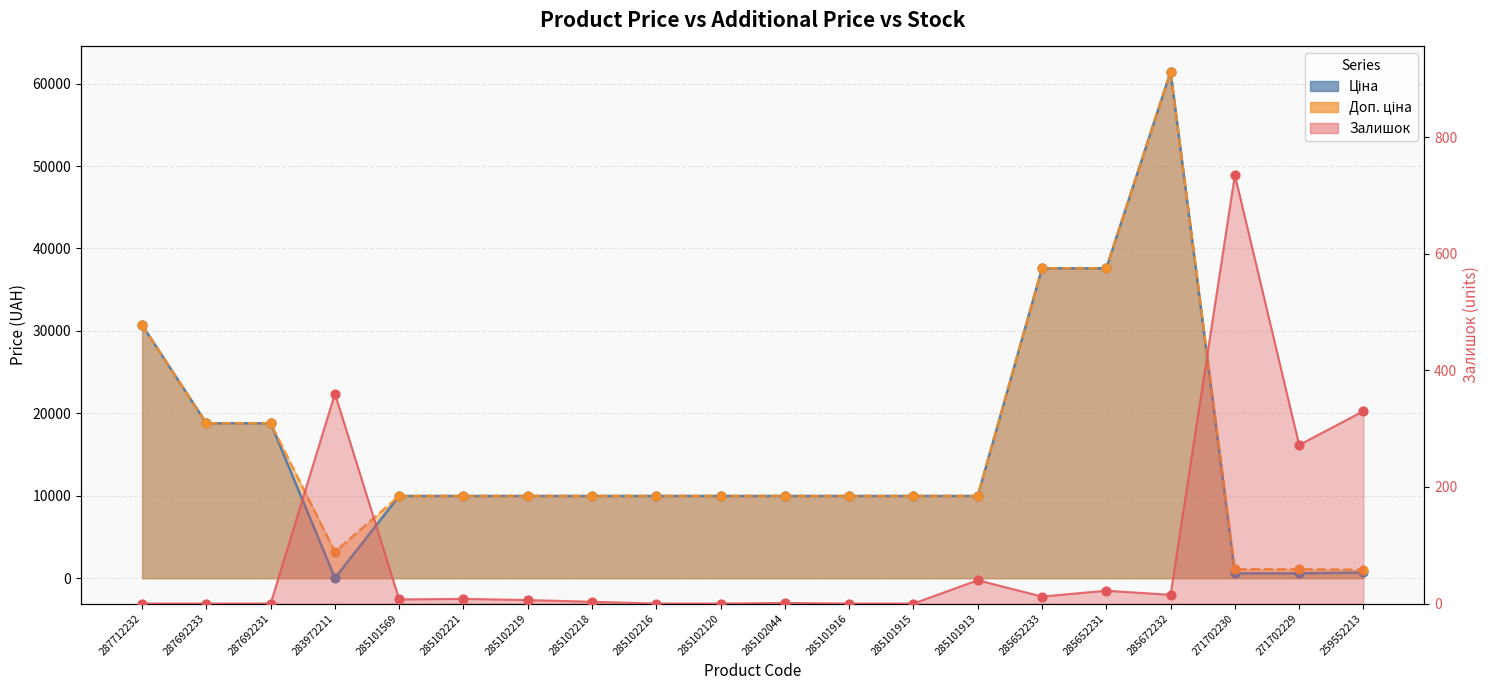

Which series has the largest Y range (max minus min)?

Ціна